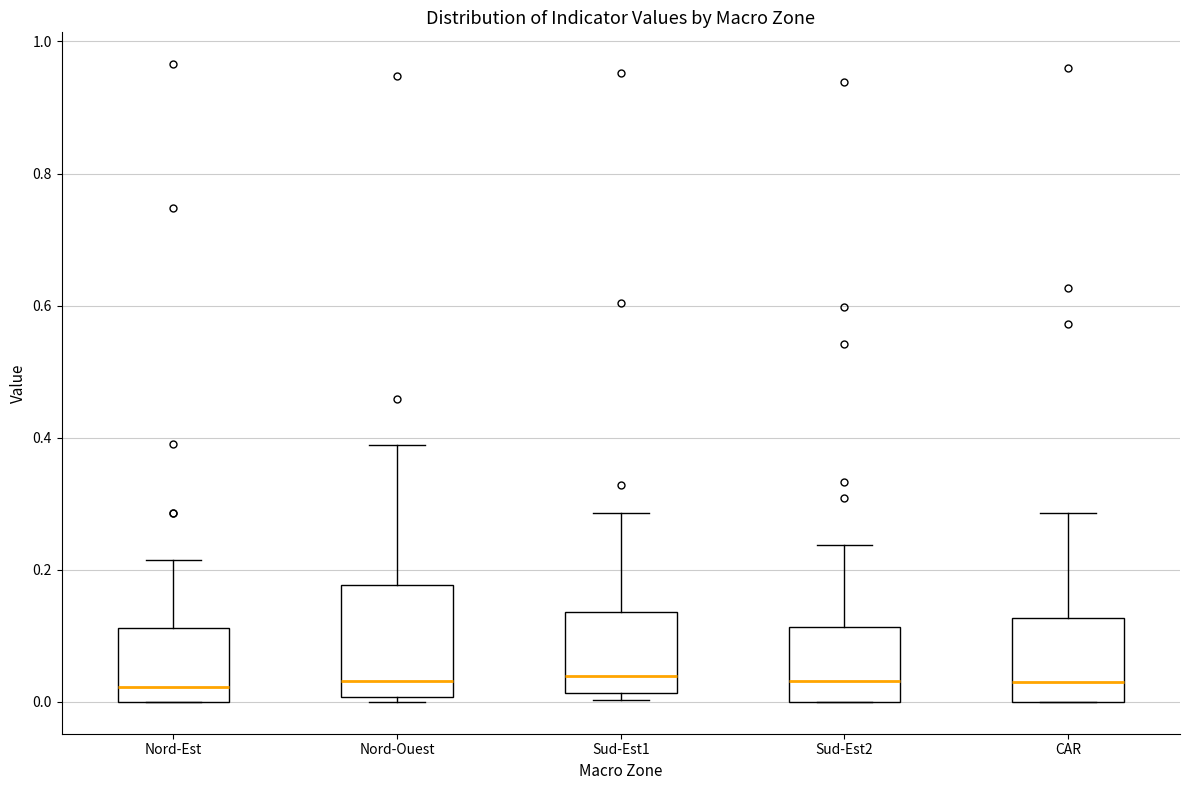

Reading left to right, transcribe this box plot: for each box, give where its median line is, the range the box spans, and where its two whiskers end, as read against the y-axis. The values are not printed on the chart, so give them approximately, as read against the axis.

Nord-Est: median 0.02, box 0.00 to 0.12, whiskers 0.00 to 0.22
Nord-Ouest: median 0.04, box 0.00 to 0.18, whiskers 0.00 (just below the box's lower edge) to 0.38
Sud-Est1: median 0.04, box 0.02 to 0.14, whiskers 0.00 to 0.28
Sud-Est2: median 0.04, box 0.00 to 0.12, whiskers 0.00 to 0.24
CAR: median 0.04, box 0.00 to 0.12, whiskers 0.00 to 0.28